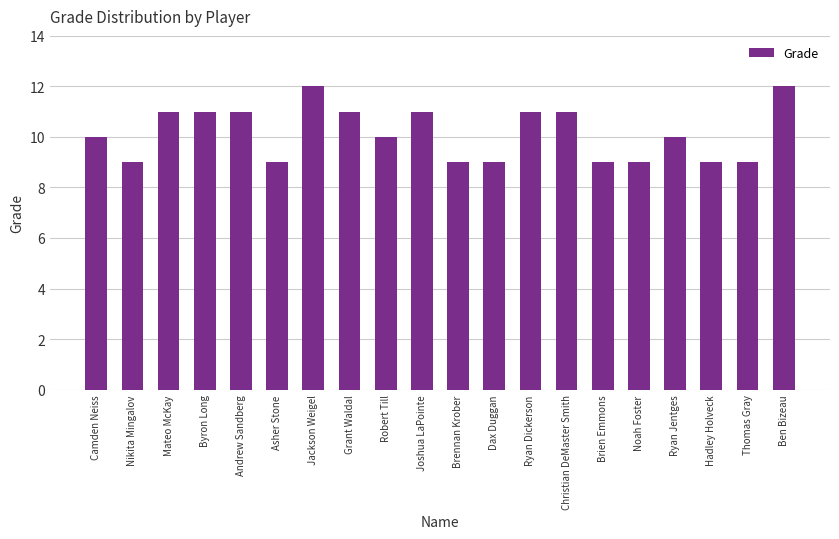

How many series are shown in this chart?

1